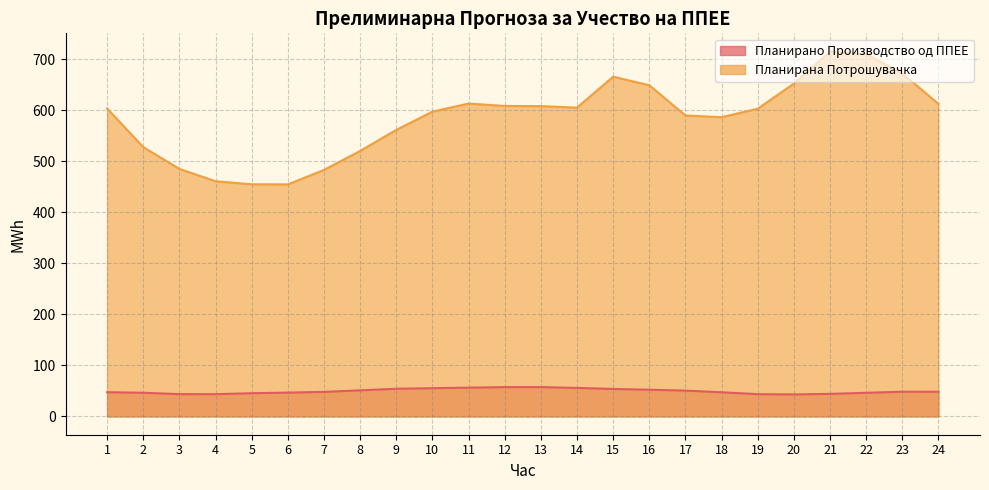

What is the spread (max minus min) of values at 4?

417.4